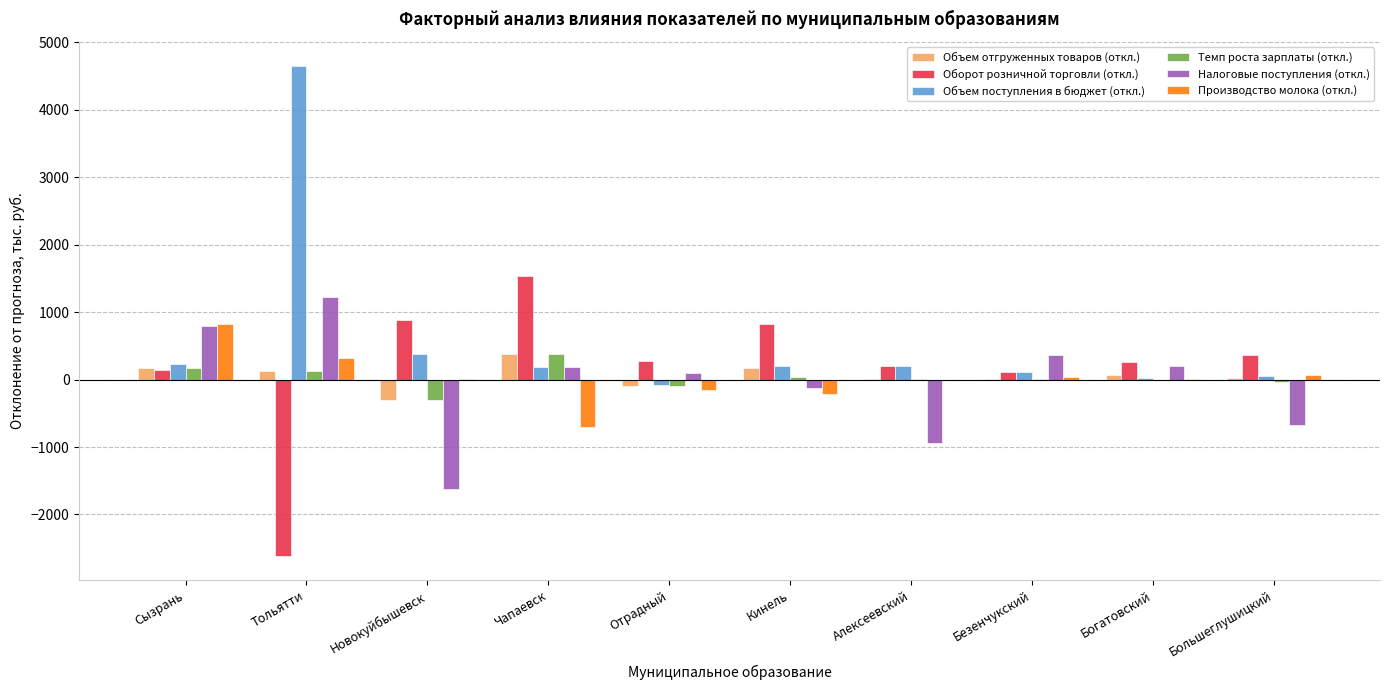

What is the maximum value for Оборот розничной торговли (откл.)?

1528.6